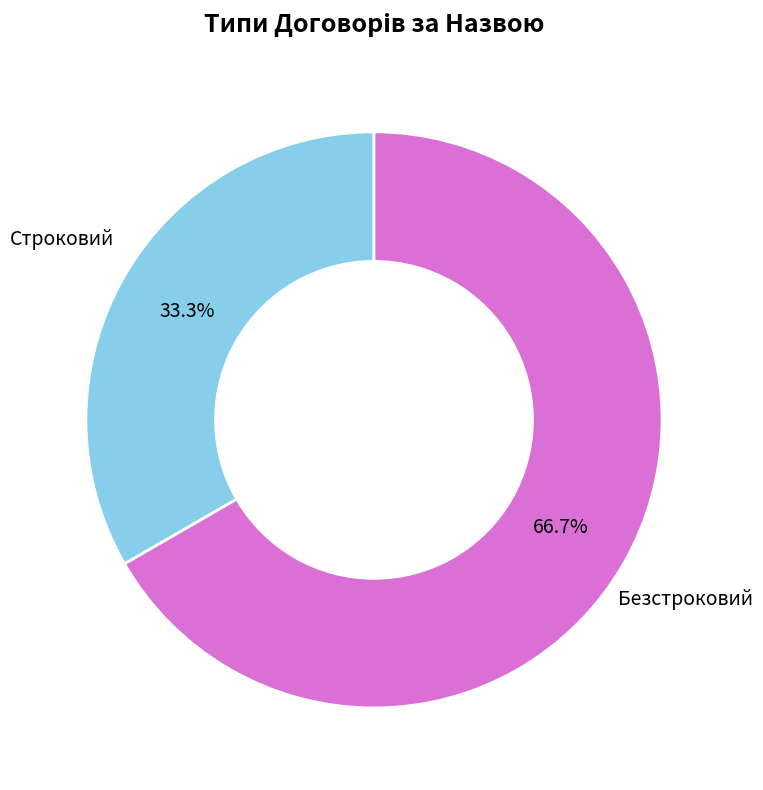

Rank the categories by value from highest to lowest.

Безстроковий, Строковий